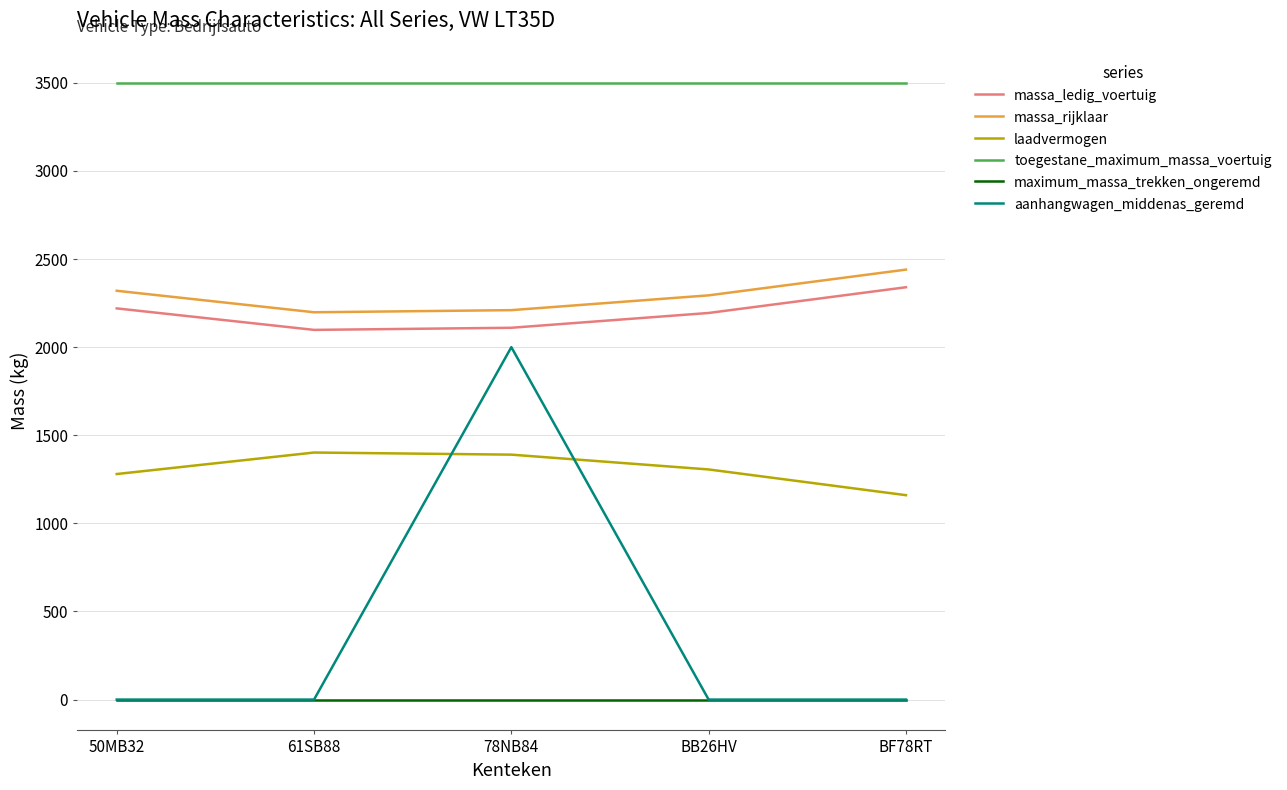

Which series has the largest total across all categories?

toegestane_maximum_massa_voertuig